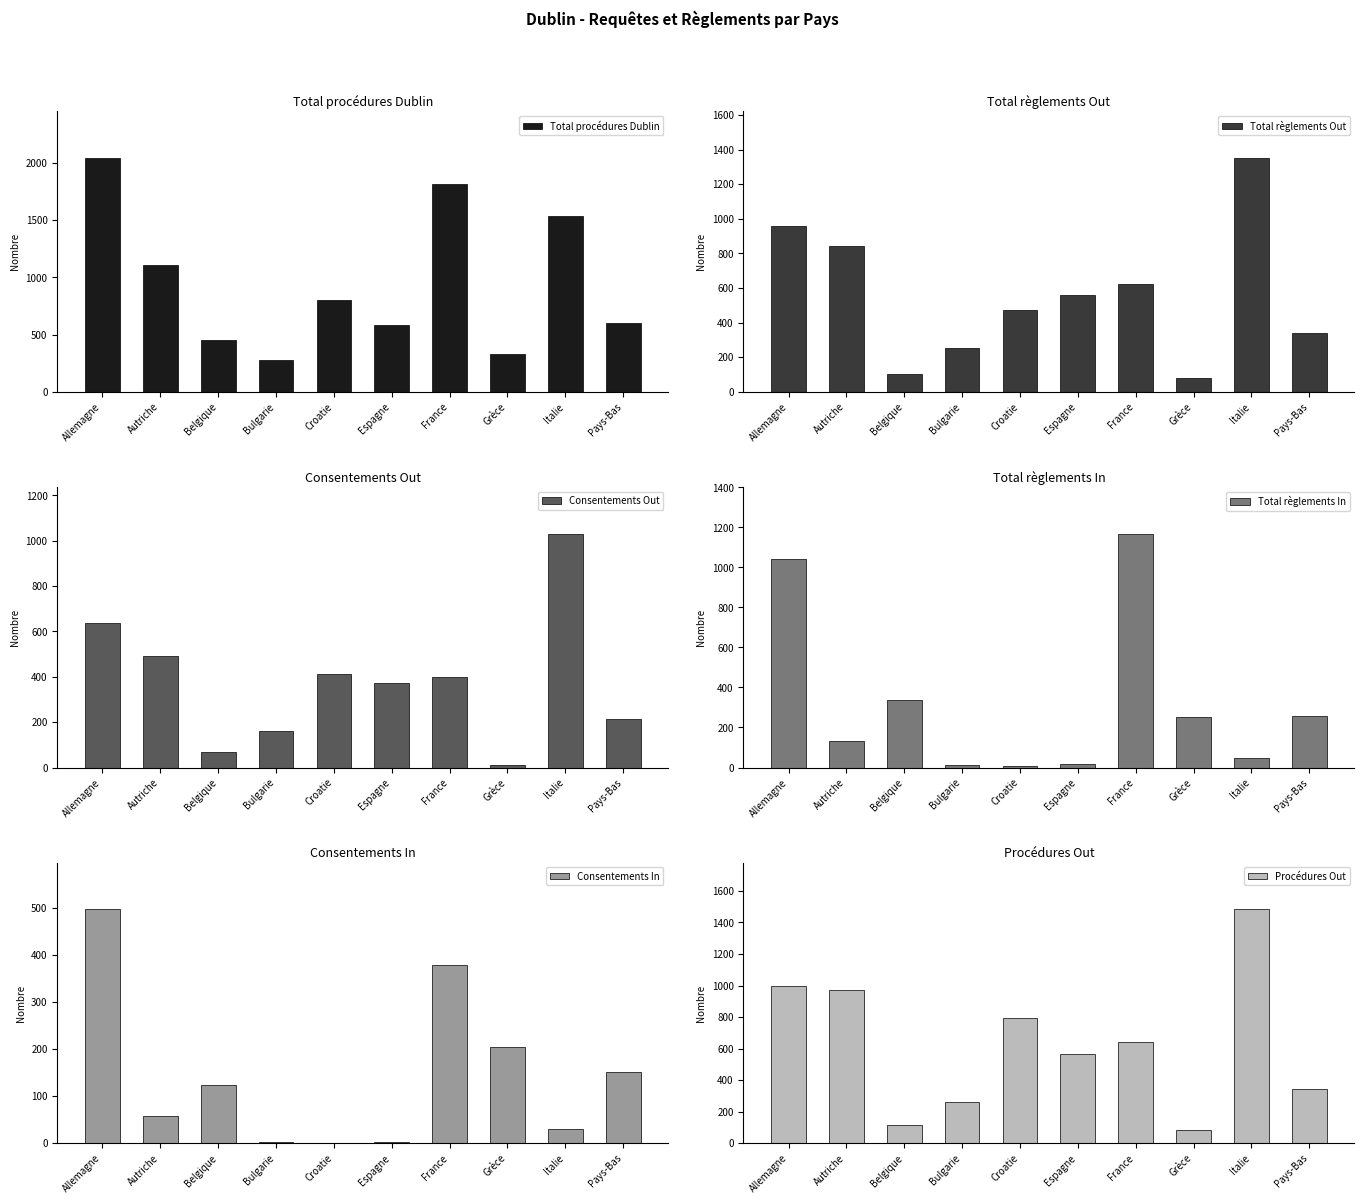

How many values in the Total règlements Out series are below 562?

5